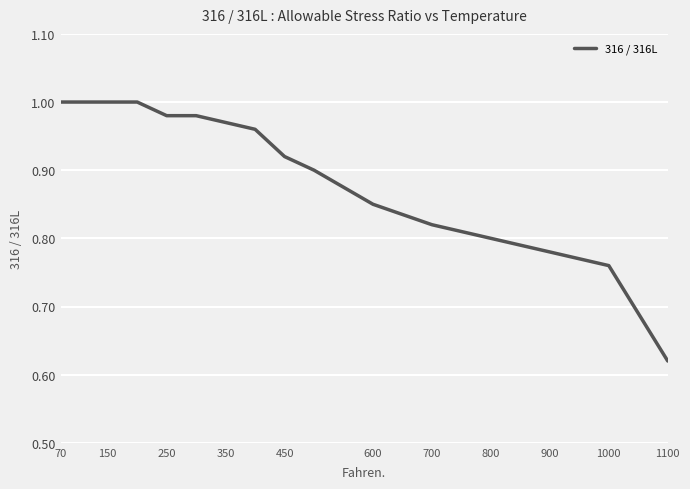

What is the difference between the maximum and minimum values?

0.4